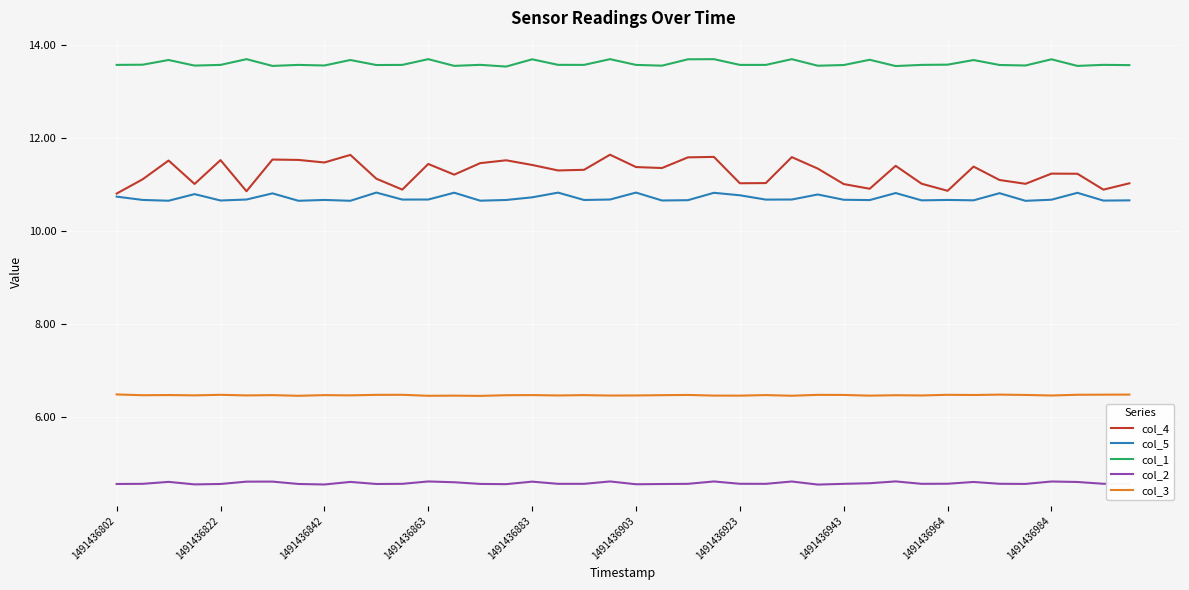

What is the smallest value displayed?

4.6